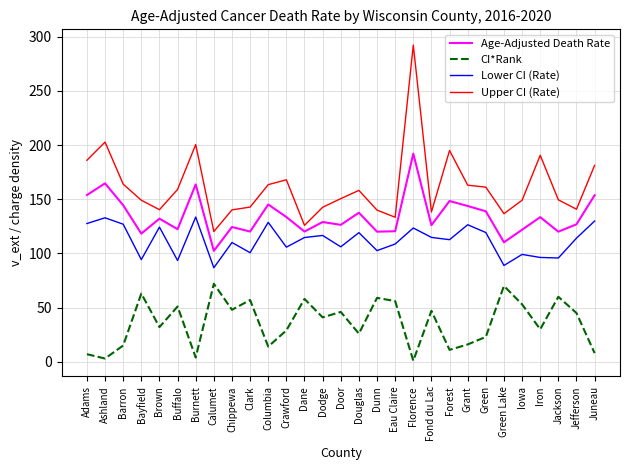

What is the difference between the highest and lowest values at Barron?

149.0